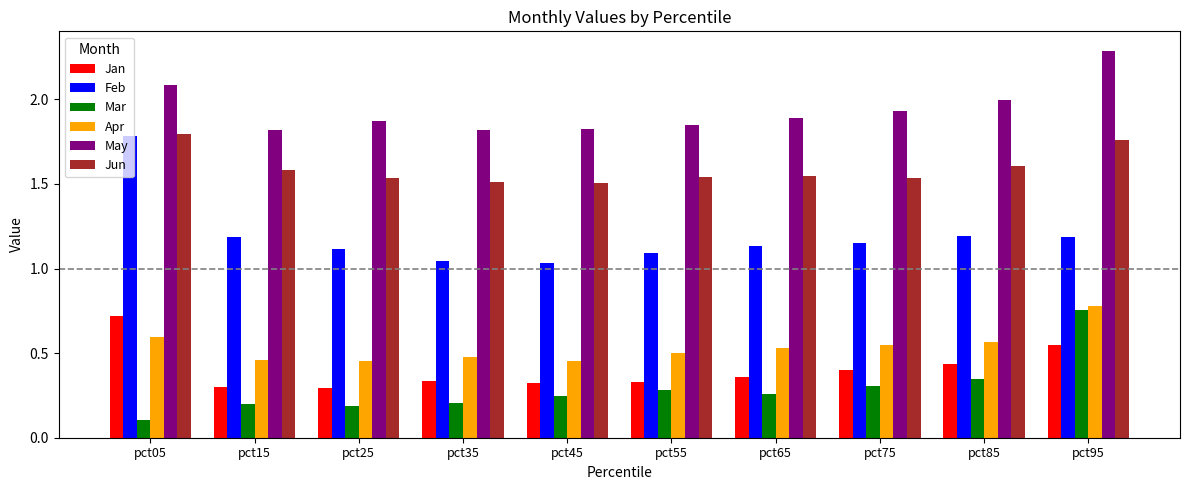

Which category has the highest value across all series?

pct95